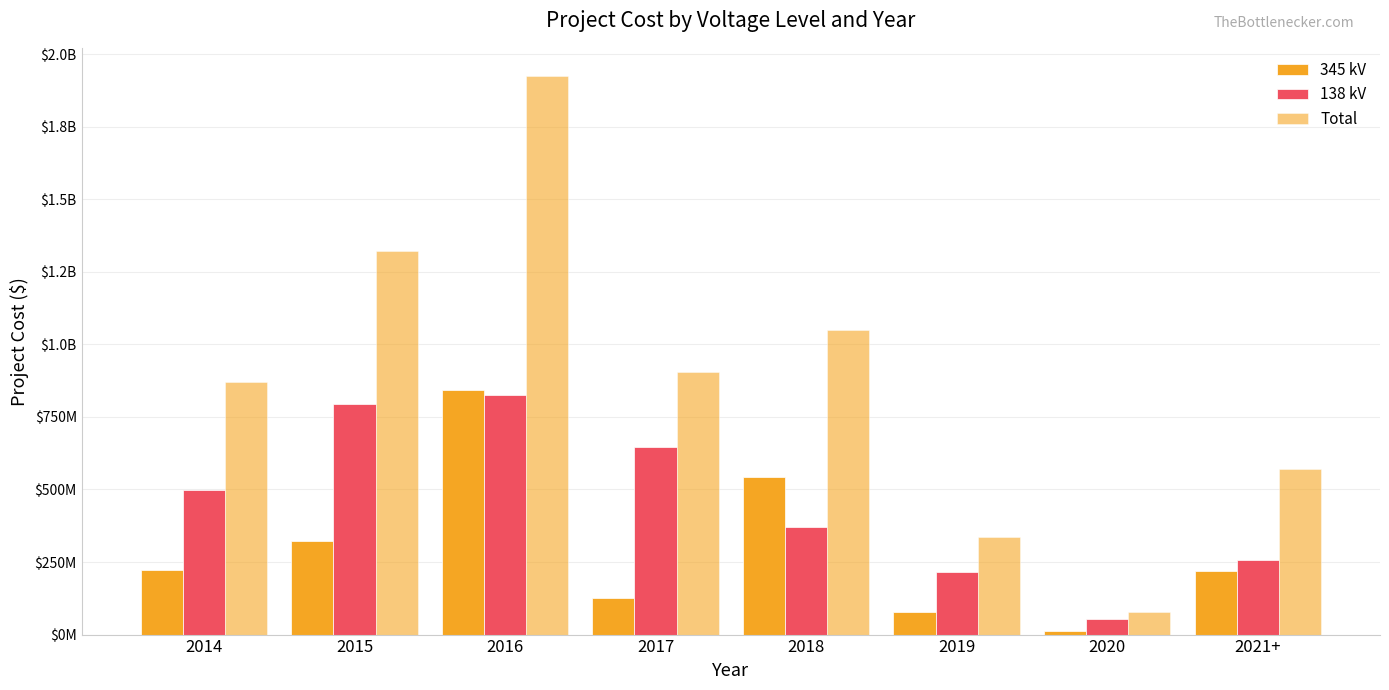

Does the chart contain stacked bars?

No